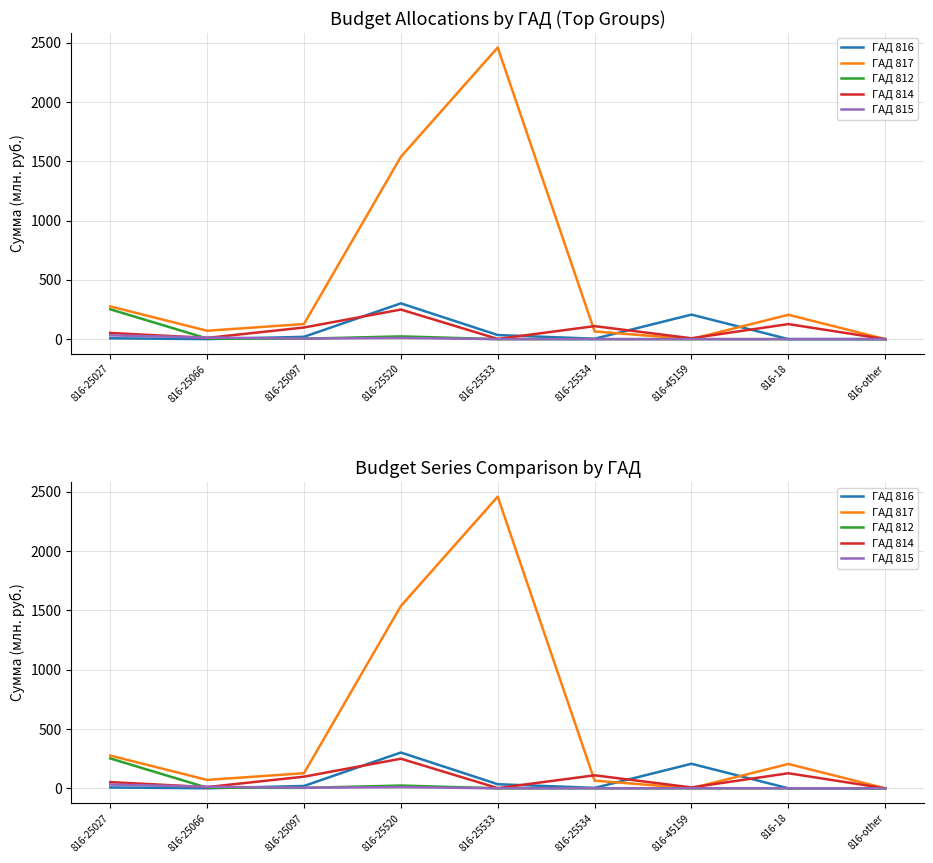

In ГАД 816, how many points are higher than both neighbors (excluding endpoints)?

2